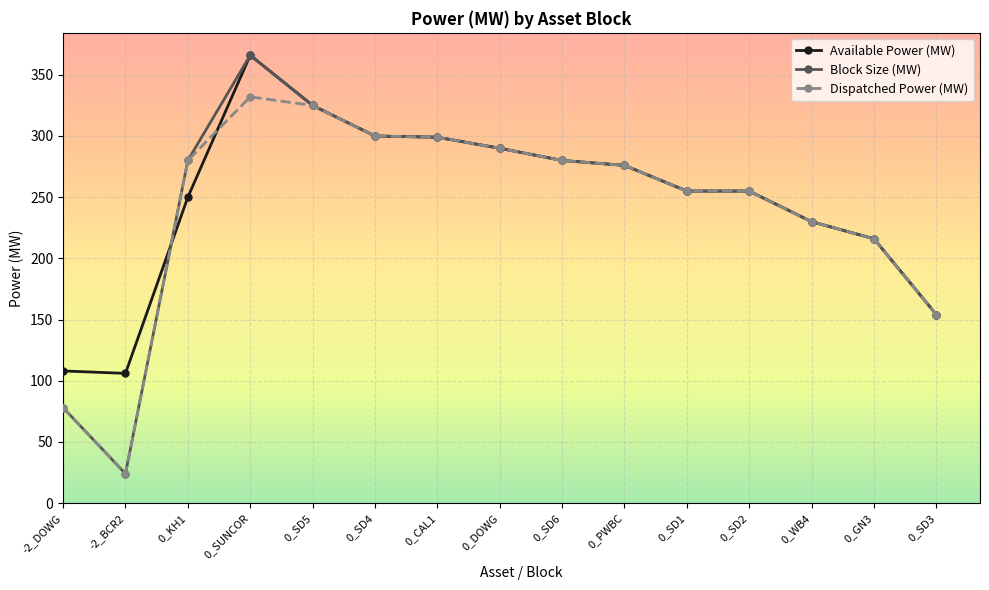

True or false: Dispatched Power (MW) has a value of 168 at 0_SD6.

False